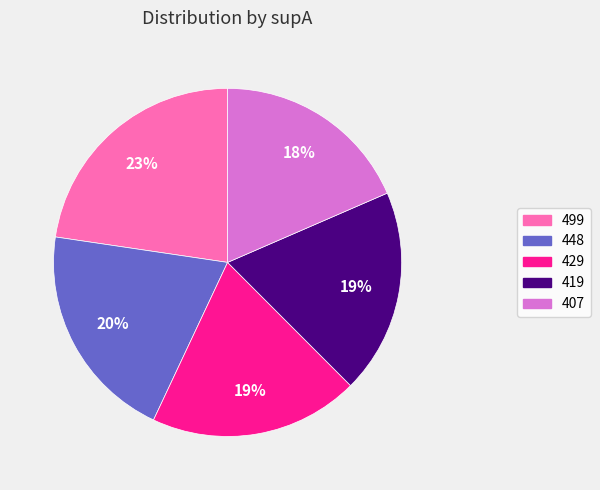

How many segments does this pie chart have?

5